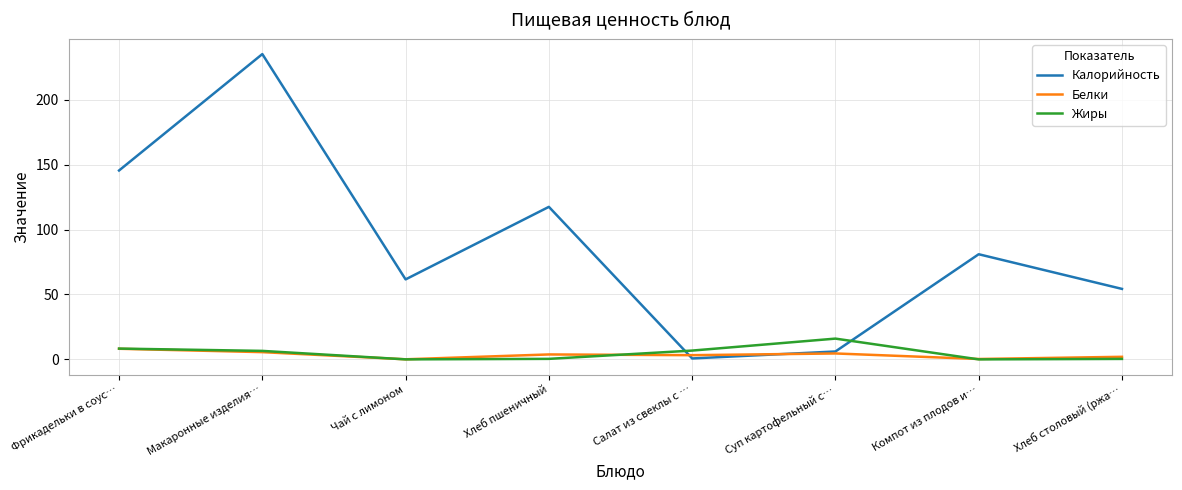

True or false: Калорийность and Жиры cross at least once.

True